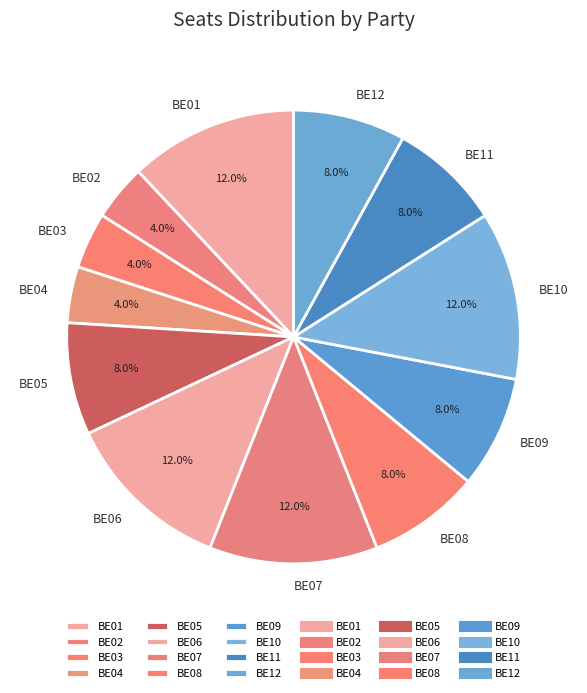

To the nearest percent, what is the difference between the largest and smallest slice percentages?

8%